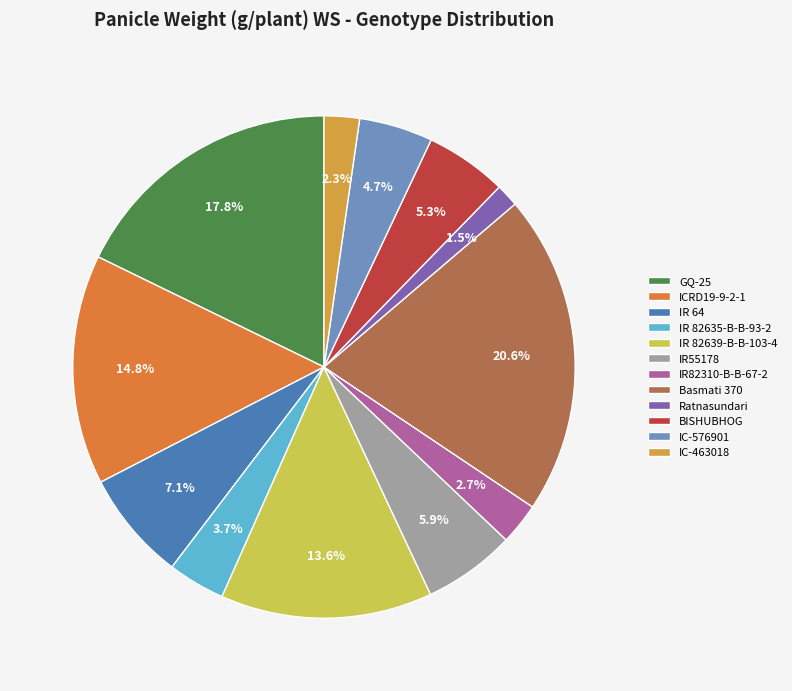

Rank the categories by value from highest to lowest.

Basmati 370, GQ-25, ICRD19-9-2-1, IR 82639-B-B-103-4, IR 64, IR55178, BISHUBHOG, IC-576901, IR 82635-B-B-93-2, IR82310-B-B-67-2, IC-463018, Ratnasundari